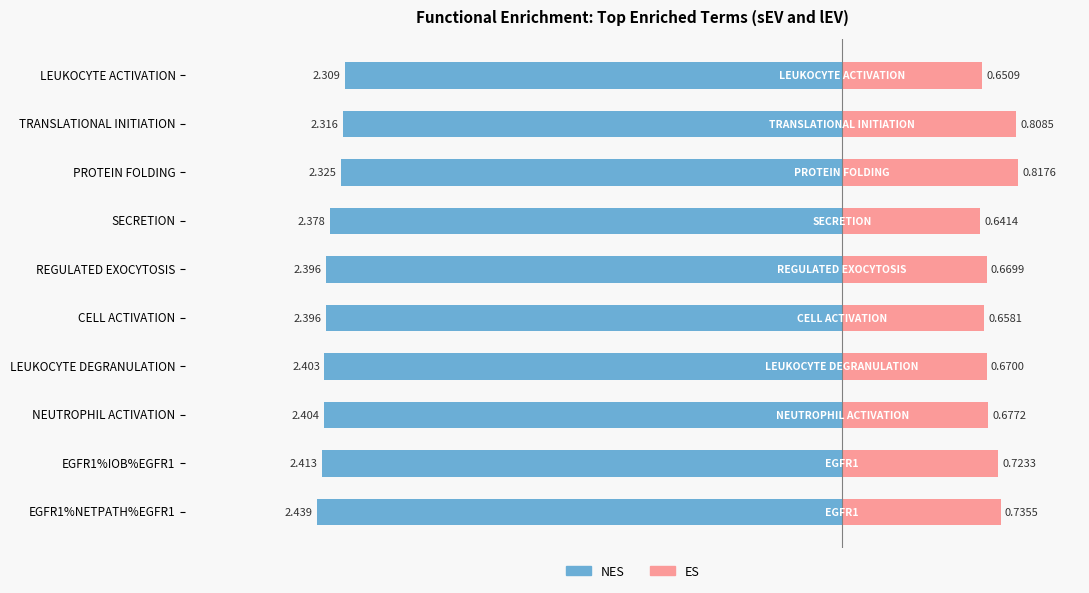

What is the difference between the maximum and minimum values in the ES series?

0.2